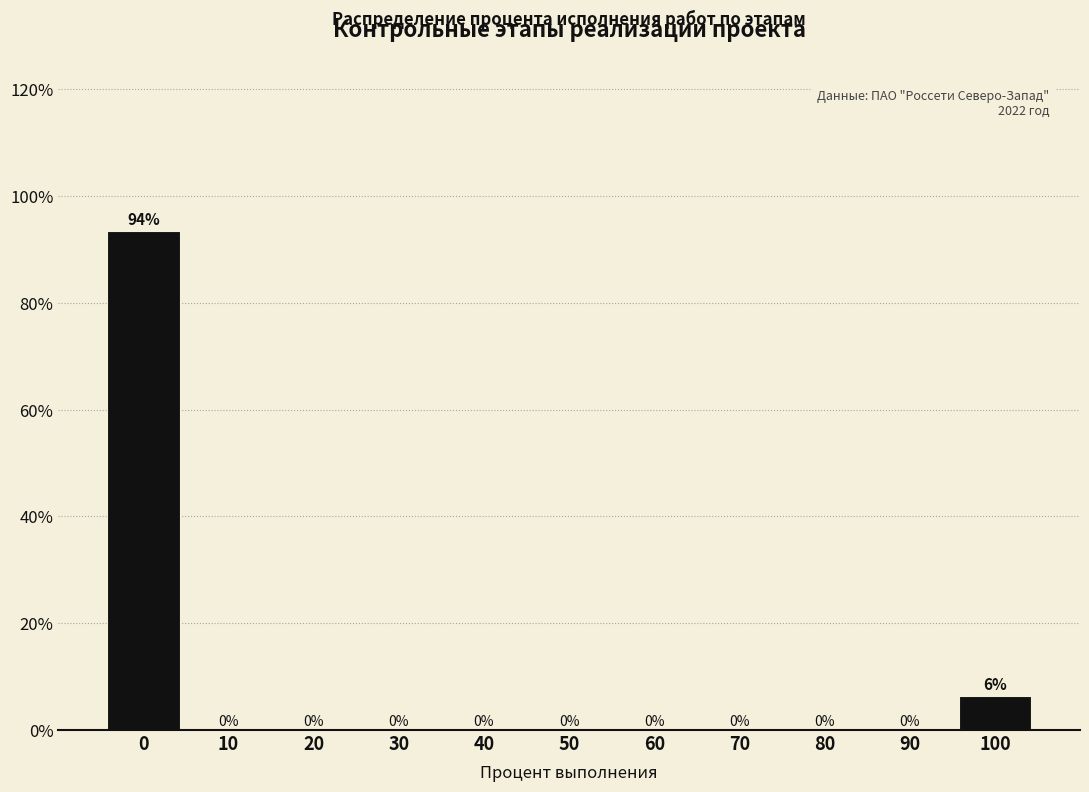

Read the value at 0.

93.5